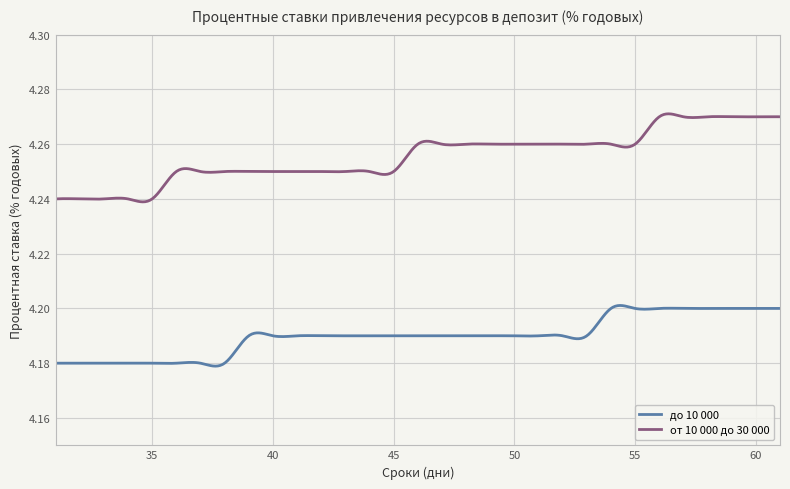

True or false: до 10 000 and от 10 000 до 30 000 intersect in this chart.

False